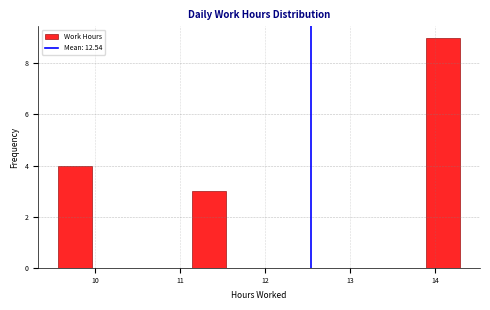

Around what value on the x-axis is the tallest bar? Give the approximate position of its centre, as read against the axis.

14.1